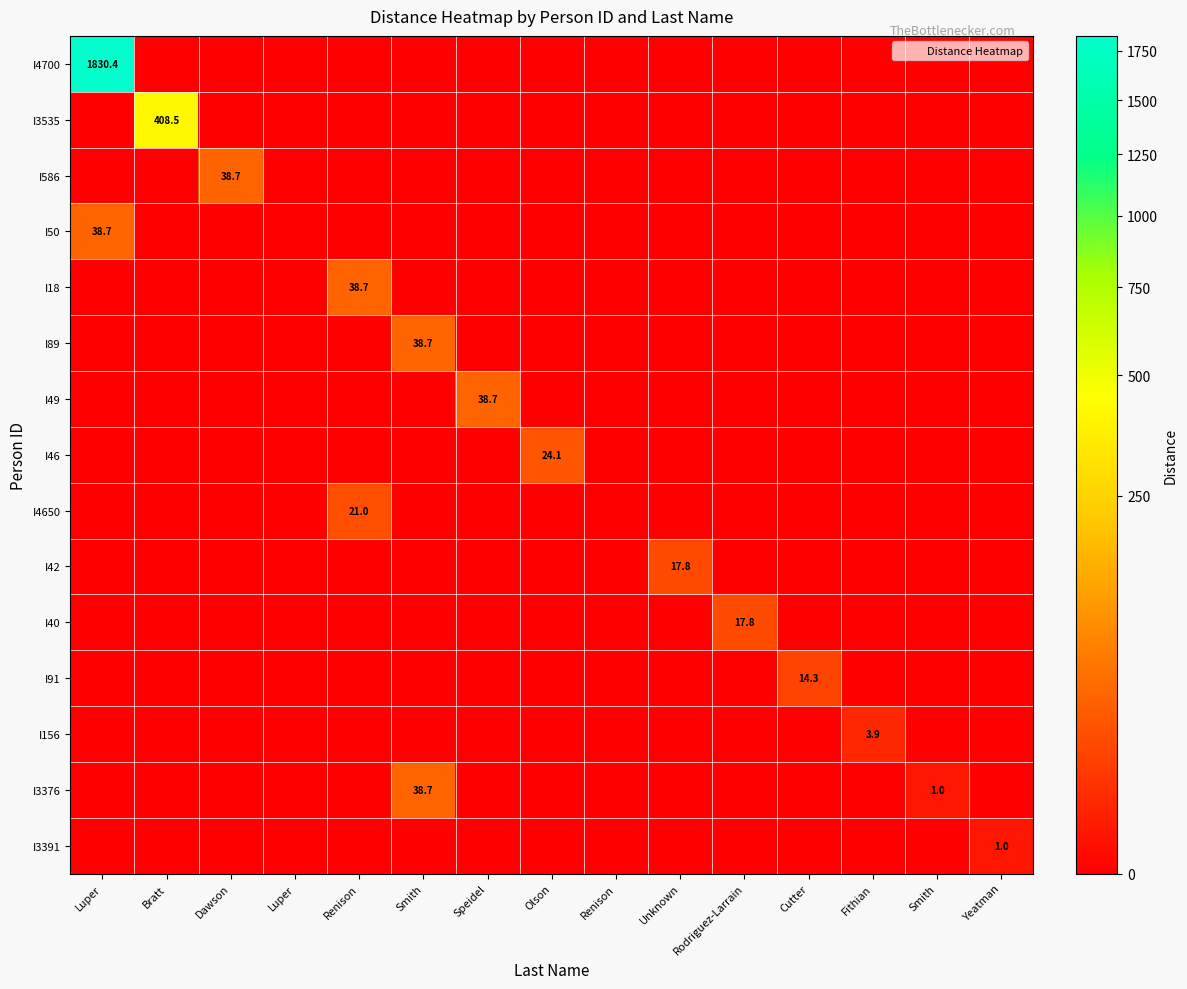

How many series are shown in this chart?

15